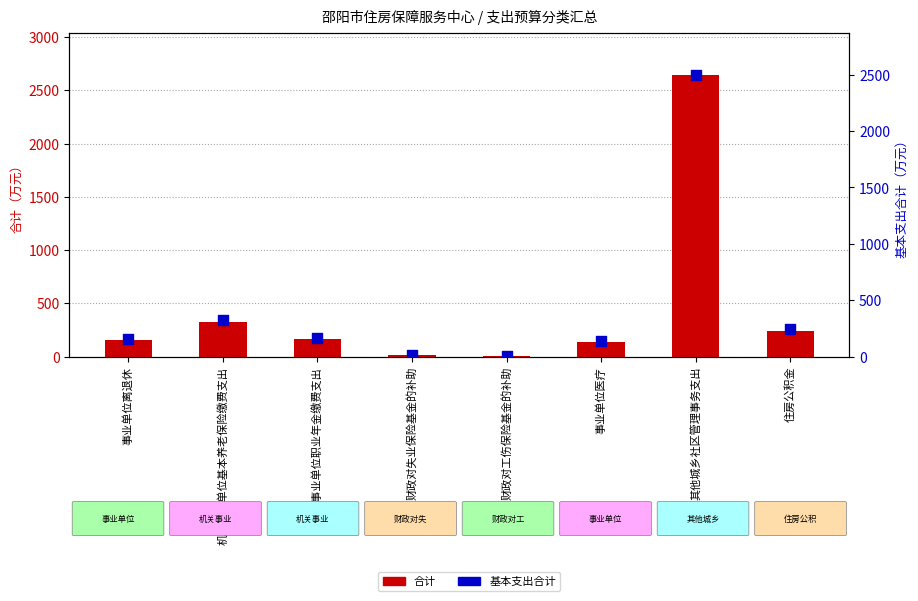

Which series contains the highest Y value?

合计